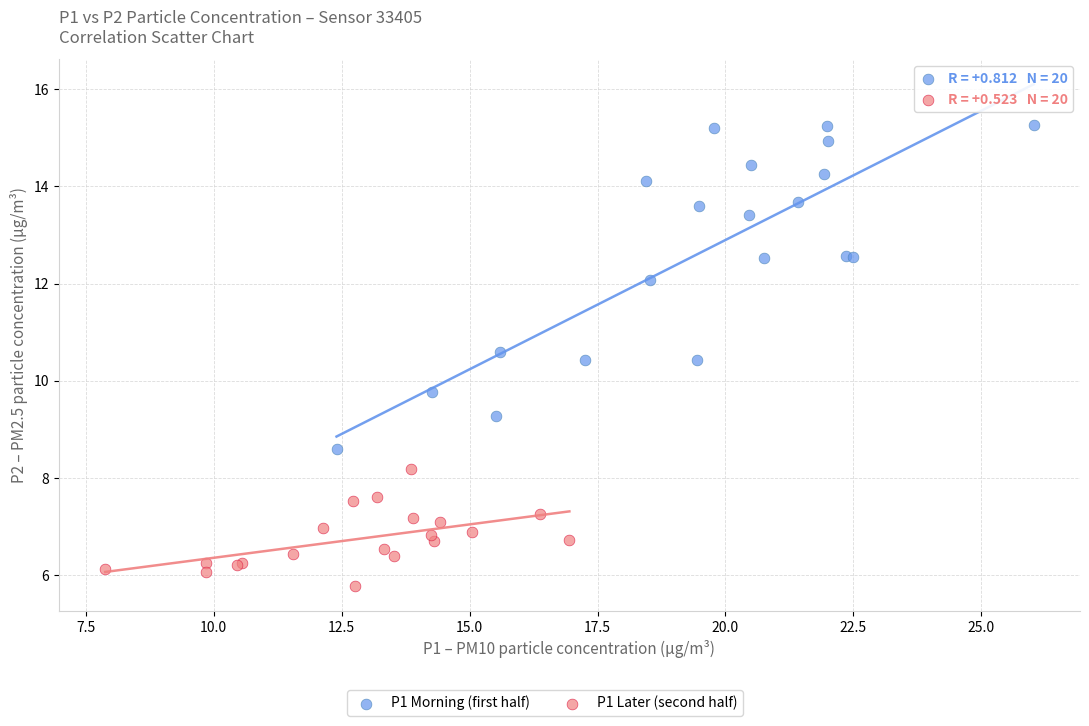

Which series contains the lowest Y value?

P1 Later (second half)